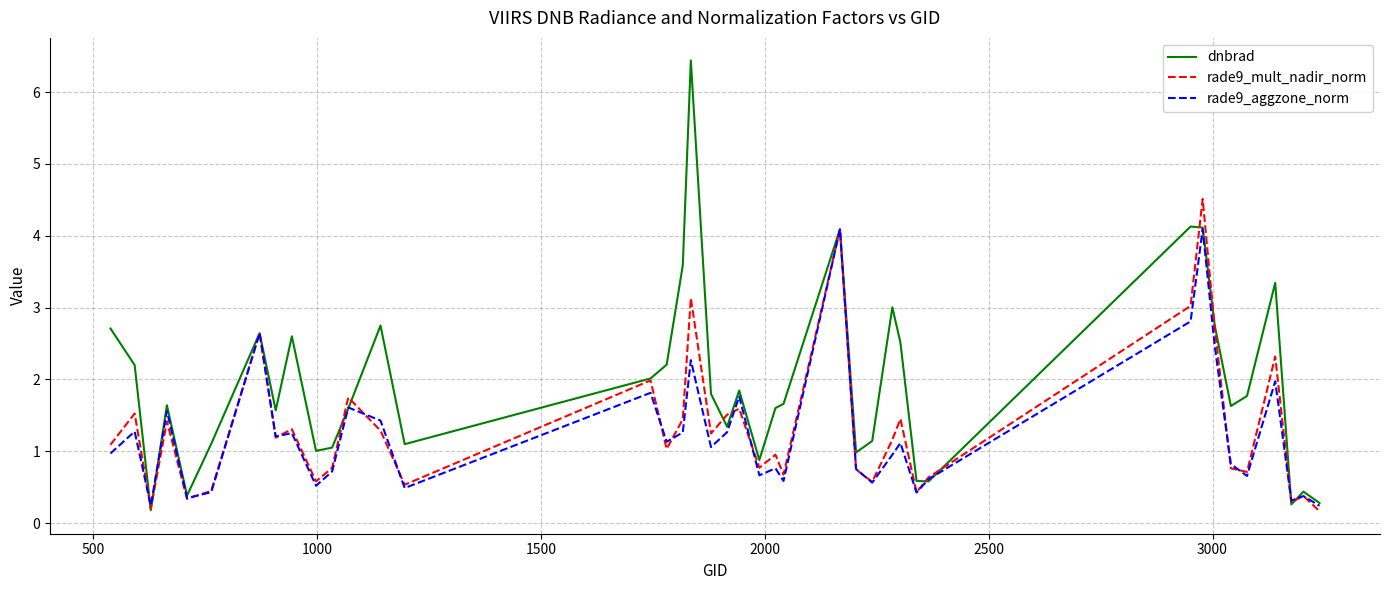

Rank the series by their maximum value, from lowest to highest.

rade9_aggzone_norm, rade9_mult_nadir_norm, dnbrad